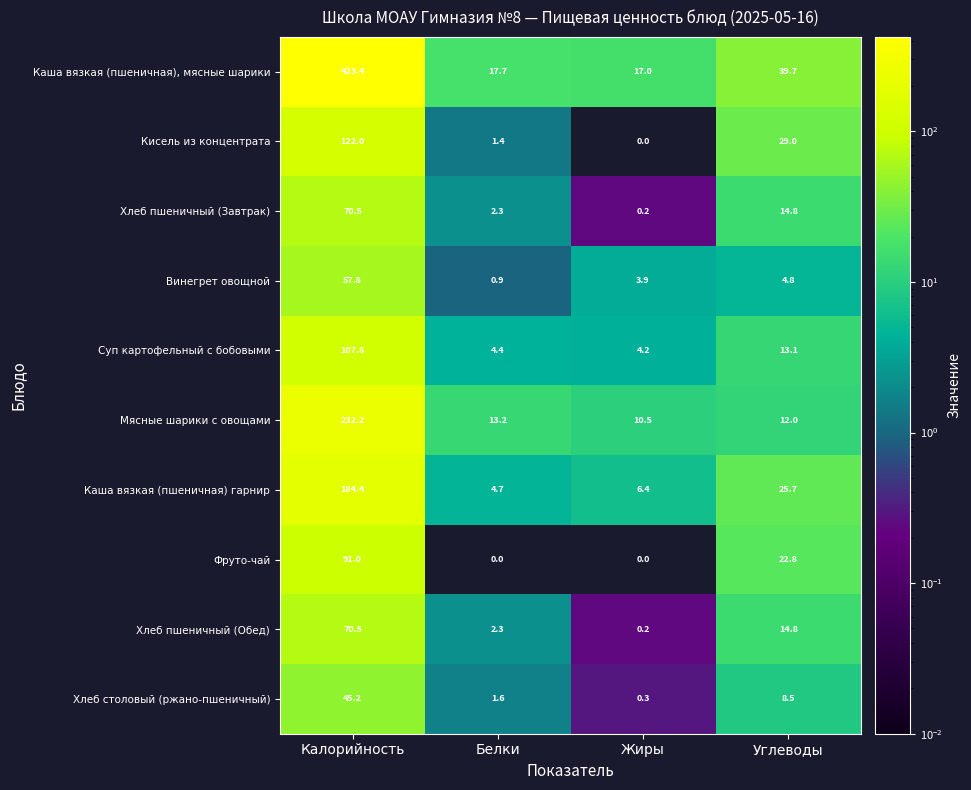

Which series has the largest total across all categories?

Каша вязкая (пшеничная), мясные шарики